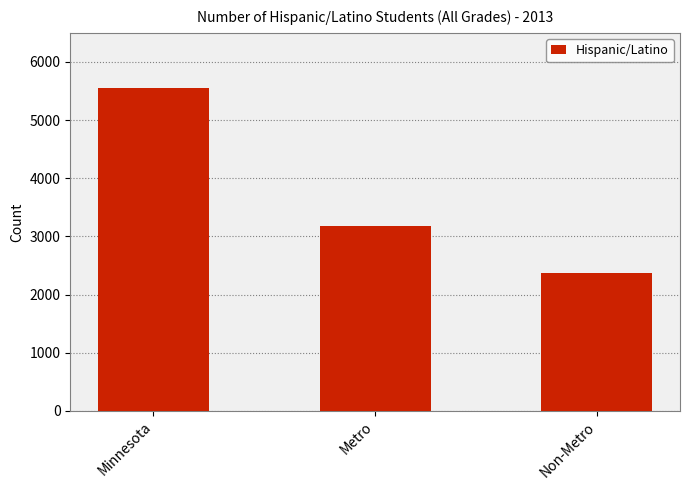

What is the difference between the values at Non-Metro and Metro?

817